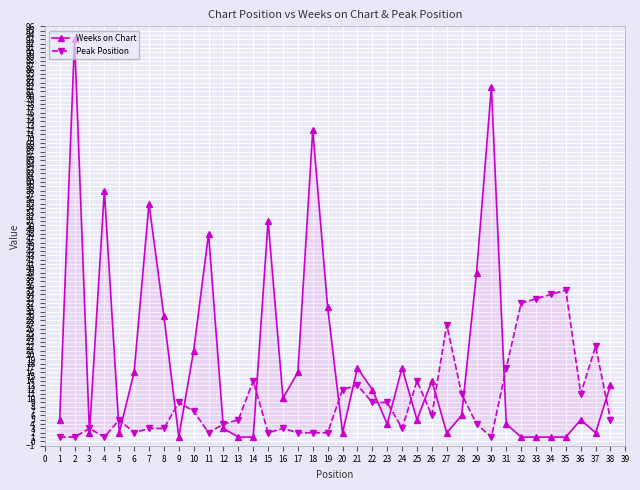

What is the sum of all Peak Position values?

369